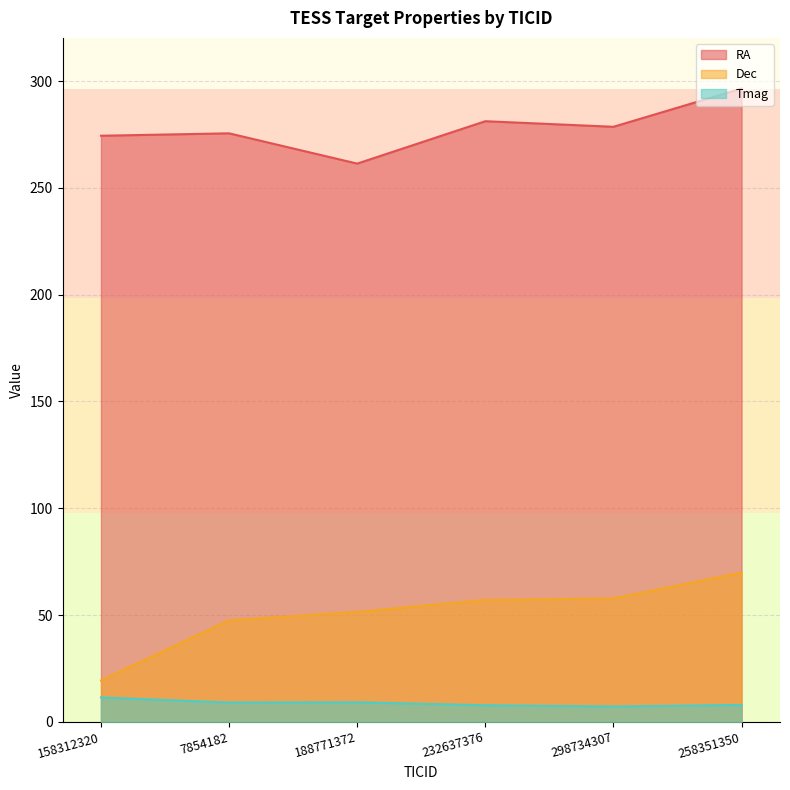

True or false: Tmag and RA cross at least once.

False